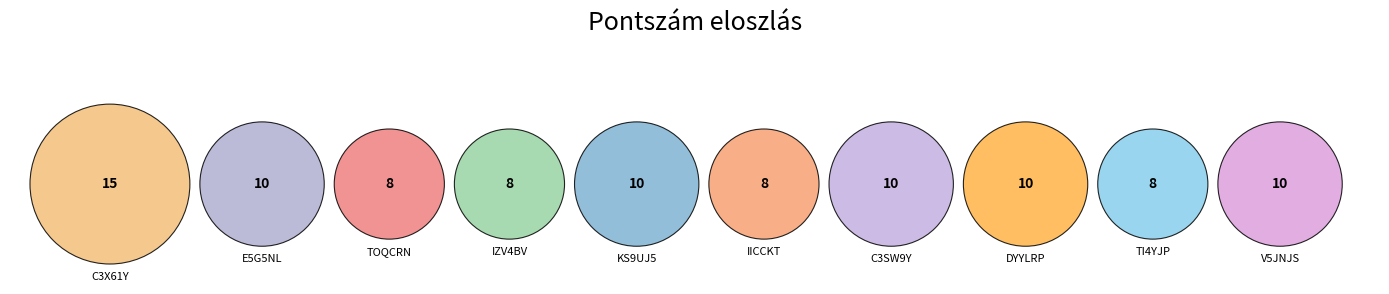

Count the number of slices in the pie.

10